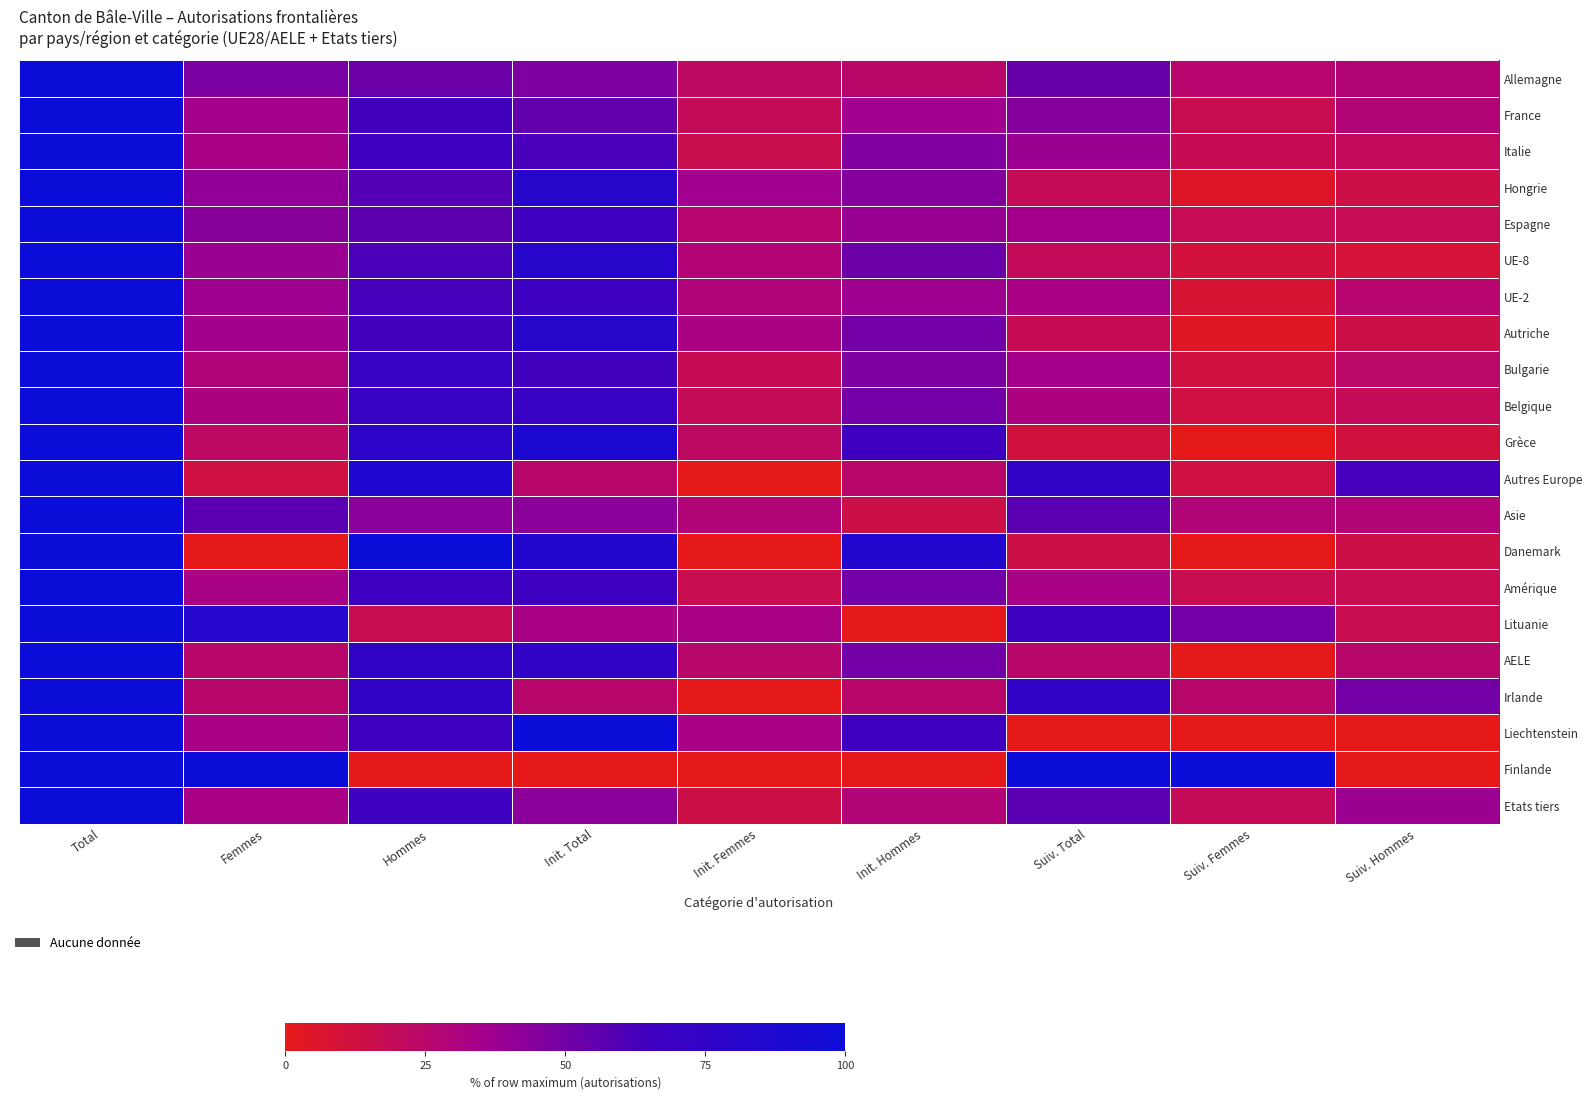

Reading right to left, transcribe all the data shown in this chart.

Allemagne: Suiv. Hommes=27.8	Suiv. Femmes=25.5	Suiv. Total=53.3	Init. Hommes=24.4	Init. Femmes=22.3	Init. Total=46.7	Hommes=52.2	Femmes=47.8	Total=100.0
France: Suiv. Hommes=28.6	Suiv. Femmes=16.4	Suiv. Total=45.0	Init. Hommes=36.0	Init. Femmes=19.0	Init. Total=55.0	Hommes=64.5	Femmes=35.5	Total=100.0
Italie: Suiv. Hommes=20.3	Suiv. Femmes=17.7	Suiv. Total=38.0	Init. Hommes=46.2	Init. Femmes=15.8	Init. Total=62.0	Hommes=66.5	Femmes=33.5	Total=100.0
Hongrie: Suiv. Hommes=13.8	Suiv. Femmes=5.0	Suiv. Total=18.8	Init. Hommes=45.0	Init. Femmes=36.2	Init. Total=81.2	Hommes=58.8	Femmes=41.2	Total=100.0
Espagne: Suiv. Hommes=17.4	Suiv. Femmes=17.4	Suiv. Total=34.8	Init. Hommes=39.1	Init. Femmes=26.1	Init. Total=65.2	Hommes=56.5	Femmes=43.5	Total=100.0
UE-8: Suiv. Hommes=9.3	Suiv. Femmes=10.2	Suiv. Total=19.5	Init. Hommes=52.2	Init. Femmes=28.3	Init. Total=80.5	Hommes=61.5	Femmes=38.5	Total=100.0
UE-2: Suiv. Hommes=25.5	Suiv. Femmes=7.8	Suiv. Total=33.3	Init. Hommes=37.3	Init. Femmes=29.4	Init. Total=66.7	Hommes=62.7	Femmes=37.3	Total=100.0
Autriche: Suiv. Hommes=14.3	Suiv. Femmes=3.6	Suiv. Total=17.9	Init. Hommes=50.0	Init. Femmes=32.1	Init. Total=82.1	Hommes=64.3	Femmes=35.7	Total=100.0
Bulgarie: Suiv. Hommes=23.5	Suiv. Femmes=11.8	Suiv. Total=35.3	Init. Hommes=47.1	Init. Femmes=17.6	Init. Total=64.7	Hommes=70.6	Femmes=29.4	Total=100.0
Belgique: Suiv. Hommes=18.8	Suiv. Femmes=12.5	Suiv. Total=31.2	Init. Hommes=50.0	Init. Femmes=18.8	Init. Total=68.8	Hommes=68.8	Femmes=31.2	Total=100.0
Grèce: Suiv. Hommes=11.1	Suiv. Femmes=0.0	Suiv. Total=11.1	Init. Hommes=66.7	Init. Femmes=22.2	Init. Total=88.9	Hommes=77.8	Femmes=22.2	Total=100.0
Autres Europe: Suiv. Hommes=62.5	Suiv. Femmes=12.5	Suiv. Total=75.0	Init. Hommes=25.0	Init. Femmes=0.0	Init. Total=25.0	Hommes=87.5	Femmes=12.5	Total=100.0
Asie: Suiv. Hommes=28.6	Suiv. Femmes=28.6	Suiv. Total=57.1	Init. Hommes=14.3	Init. Femmes=28.6	Init. Total=42.9	Hommes=42.9	Femmes=57.1	Total=100.0
Danemark: Suiv. Hommes=14.3	Suiv. Femmes=0.0	Suiv. Total=14.3	Init. Hommes=85.7	Init. Femmes=0.0	Init. Total=85.7	Hommes=100.0	Femmes=0.0	Total=100.0
Amérique: Suiv. Hommes=16.7	Suiv. Femmes=16.7	Suiv. Total=33.3	Init. Hommes=50.0	Init. Femmes=16.7	Init. Total=66.7	Hommes=66.7	Femmes=33.3	Total=100.0
Lituanie: Suiv. Hommes=16.7	Suiv. Femmes=50.0	Suiv. Total=66.7	Init. Hommes=0.0	Init. Femmes=33.3	Init. Total=33.3	Hommes=16.7	Femmes=83.3	Total=100.0
AELE: Suiv. Hommes=25.0	Suiv. Femmes=0.0	Suiv. Total=25.0	Init. Hommes=50.0	Init. Femmes=25.0	Init. Total=75.0	Hommes=75.0	Femmes=25.0	Total=100.0
Irlande: Suiv. Hommes=50.0	Suiv. Femmes=25.0	Suiv. Total=75.0	Init. Hommes=25.0	Init. Femmes=0.0	Init. Total=25.0	Hommes=75.0	Femmes=25.0	Total=100.0
Liechtenstein: Suiv. Hommes=0.0	Suiv. Femmes=0.0	Suiv. Total=0.0	Init. Hommes=66.7	Init. Femmes=33.3	Init. Total=100.0	Hommes=66.7	Femmes=33.3	Total=100.0
Finlande: Suiv. Hommes=0.0	Suiv. Femmes=100.0	Suiv. Total=100.0	Init. Hommes=0.0	Init. Femmes=0.0	Init. Total=0.0	Hommes=0.0	Femmes=100.0	Total=100.0
Etats tiers: Suiv. Hommes=38.1	Suiv. Femmes=19.0	Suiv. Total=57.1	Init. Hommes=28.6	Init. Femmes=14.3	Init. Total=42.9	Hommes=66.7	Femmes=33.3	Total=100.0